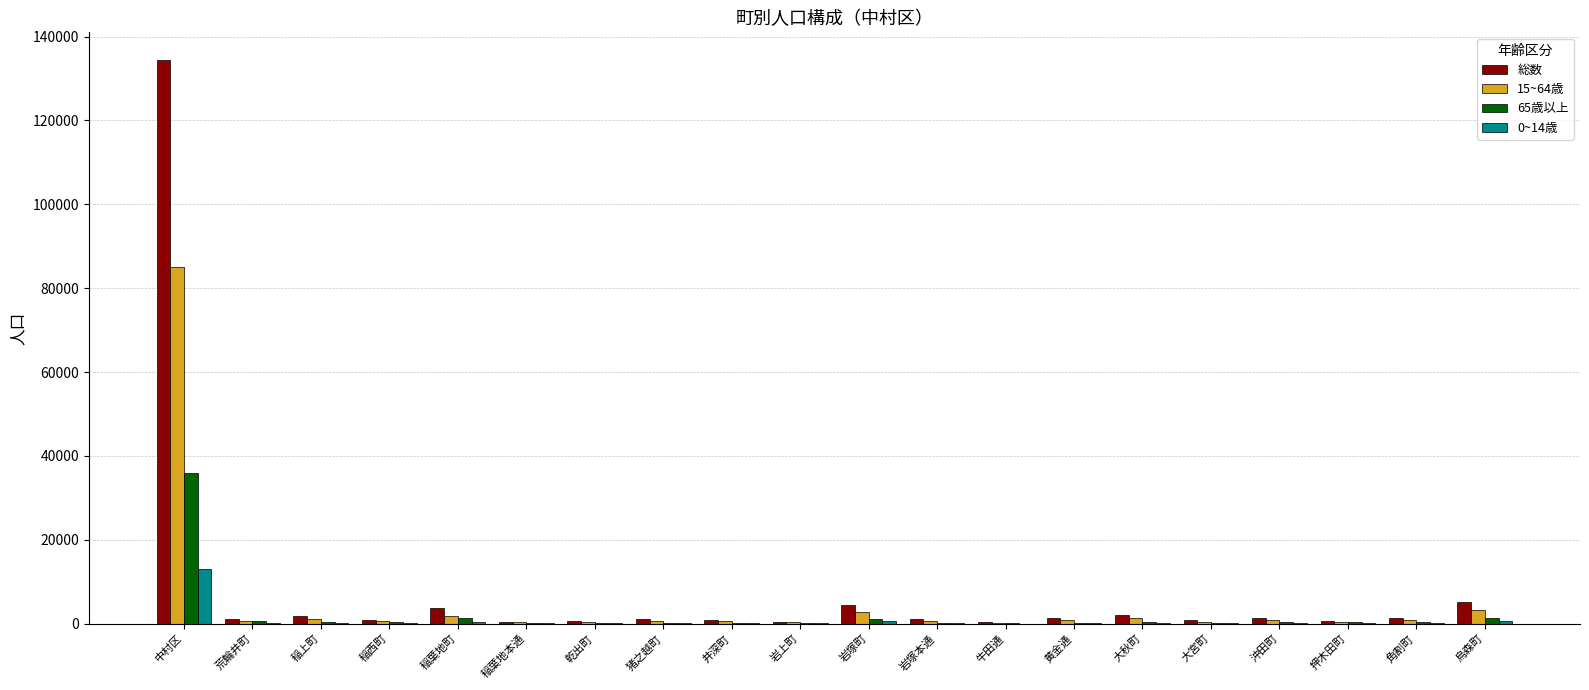

The value of 総数 at 岩塚町 is 4460. True or false?

True